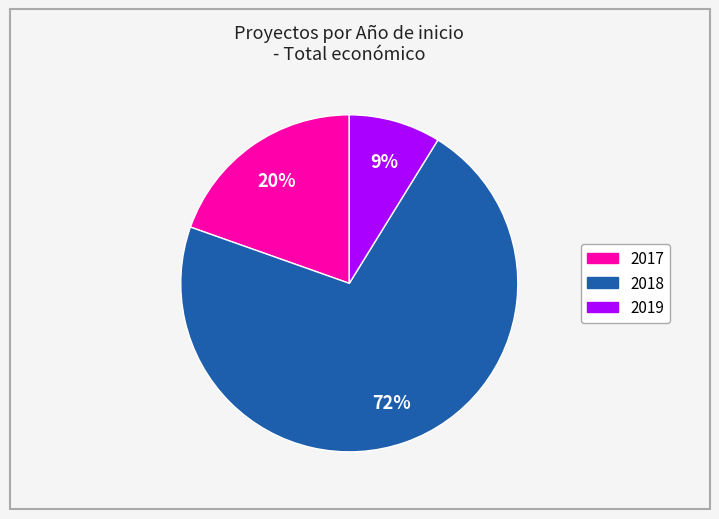

To the nearest percent, what is the average slice percentage?

33%